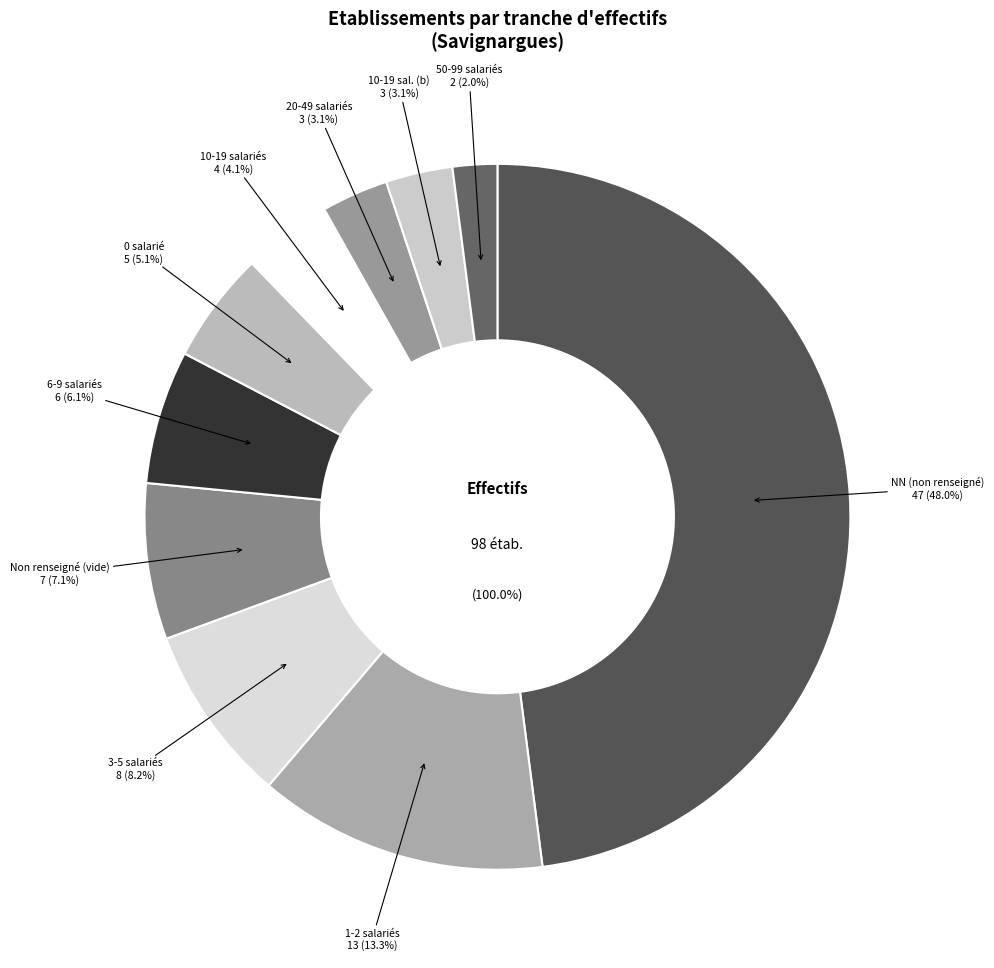

Does any single category account for the majority?

No